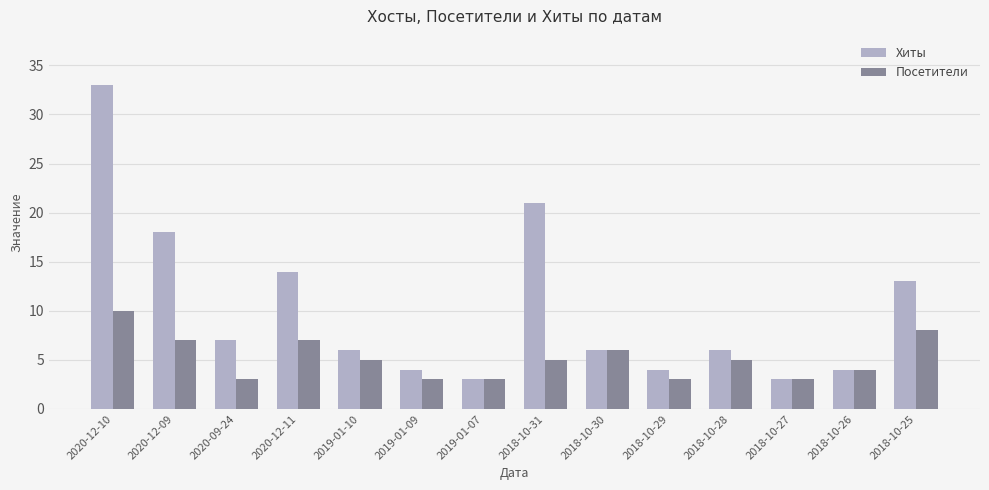

What is the label of the 12th bar from the left?

2018-10-27